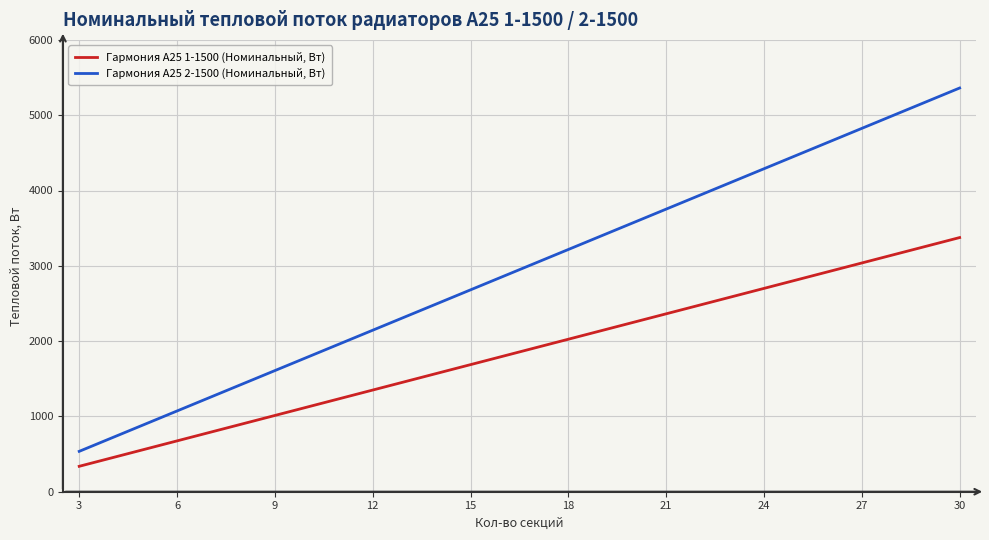

Reading left to right, what are all the values shown in this chart?

Гармония А25 1-1500 (Номинальный, Вт): 337.5	450.0	562.5	675.0	787.5	900.0	1012.5	1125.0	1237.5	1350.0	1462.5	1575.0	1687.5	1800.0	1912.5	2025.0	2137.5	2250.0	2362.5	2475.0	2587.5	2700.0	2812.5	2925.0	3037.5	3150.0	3262.5	3375.0
Гармония А25 2-1500 (Номинальный, Вт): 536.1	714.8	893.5	1072.2	1250.9	1429.6	1608.3	1787.0	1965.7	2144.4	2323.1	2501.8	2680.5	2859.2	3037.9	3216.6	3395.3	3574.0	3752.7	3931.4	4110.1	4288.8	4467.5	4646.2	4824.9	5003.6	5182.3	5361.0